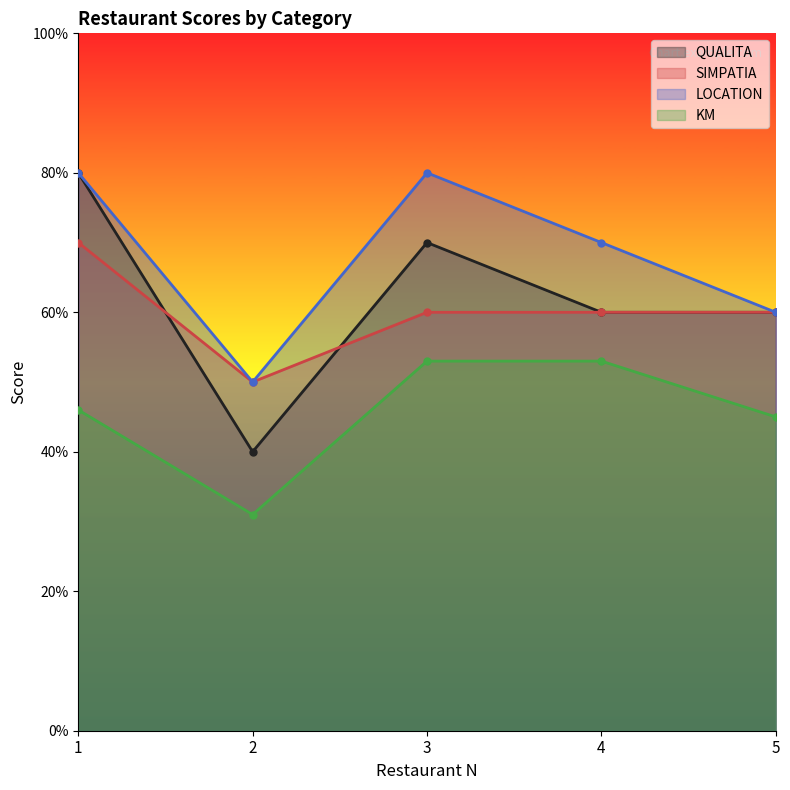

How many interior local peaks does the QUALITA series have?

1